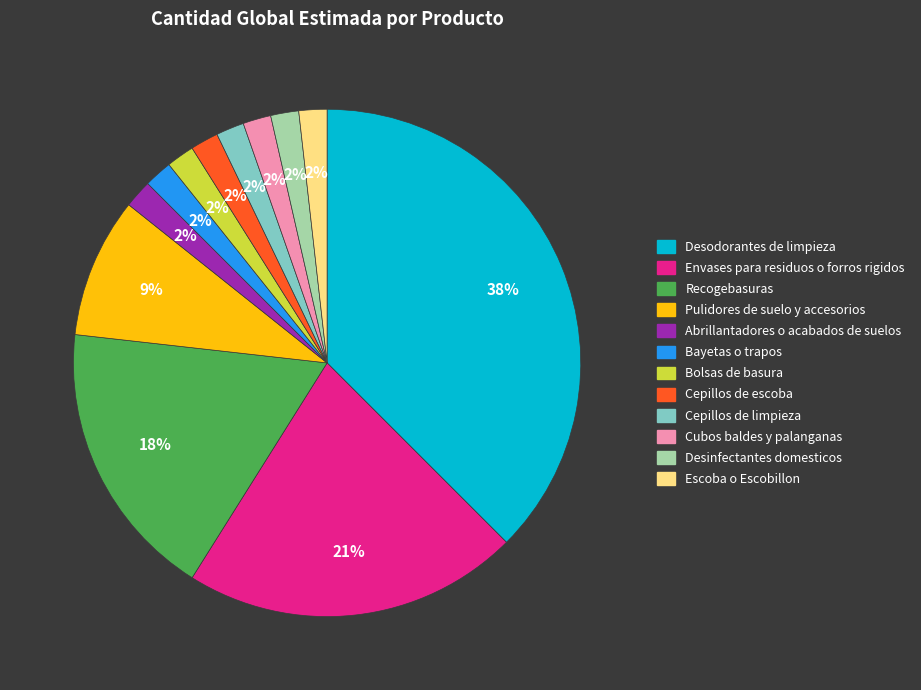

What is the ratio of the value at Cepillos de escoba to the value at Abrillantadores o acabados de suelos?

1.0